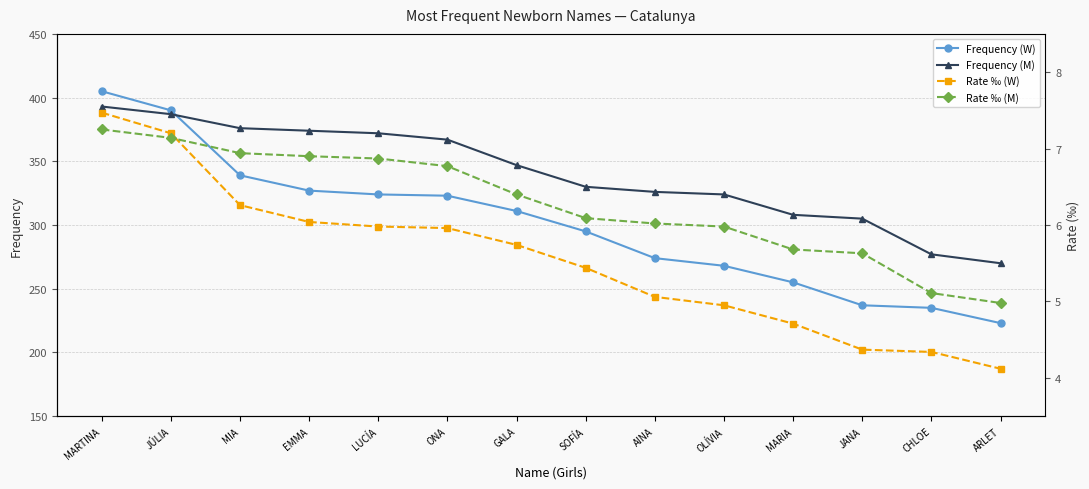

What is the sum of the Rate ‰ (W) values at MARTINA and JÚLIA?

14.7